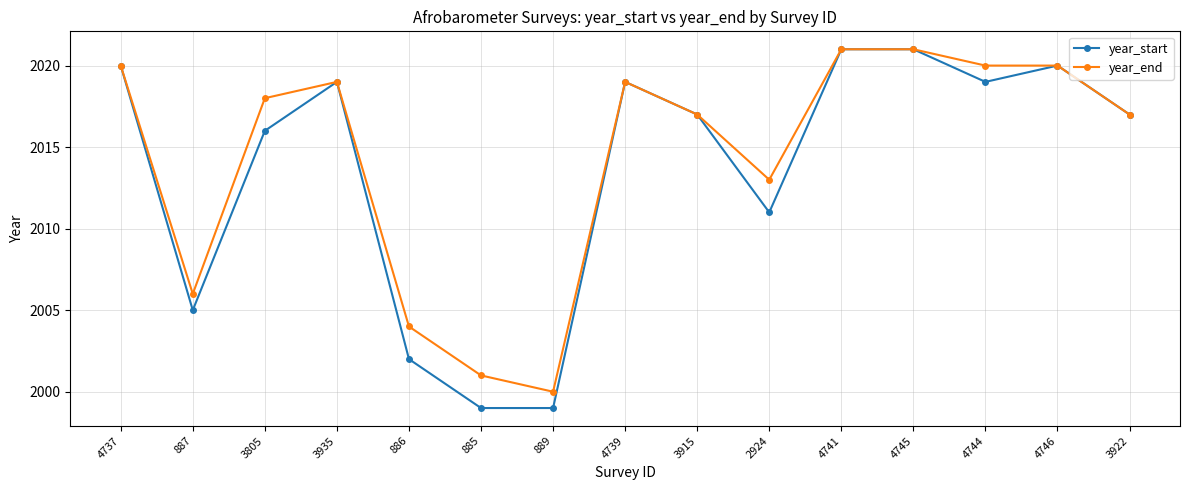

What is the value of the year_end point at the 12th from the left?

2021